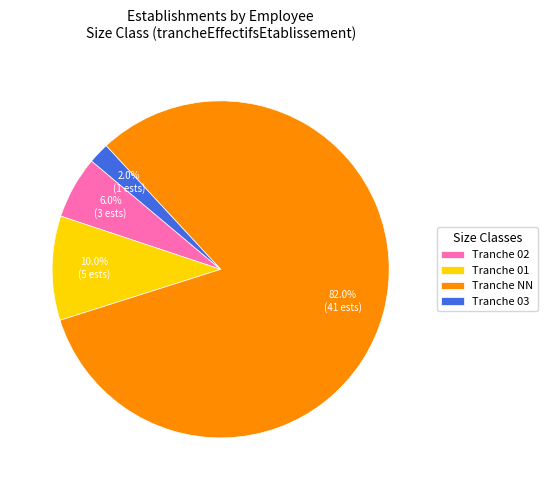

Is the sum of Tranche 01 and Tranche NN greater than half?

Yes